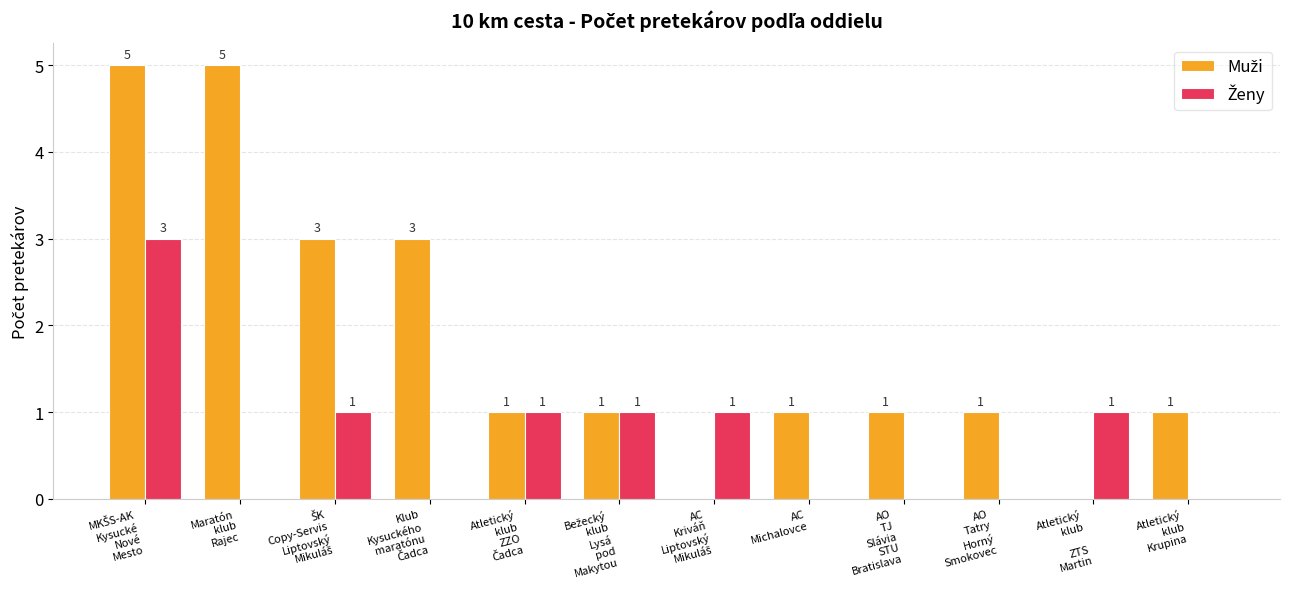

Reading right to left, transcribe all the data shown in this chart.

Muži: Atletický
klub
Krupina=1	Atletický
klub

ZTS
Martin=0	AO
Tatry
Horný
Smokovec=1	AO
TJ
Slávia
STU
Bratislava=1	AC
Michalovce=1	AC
Kriváň
Liptovský
Mikuláš=0	Bežecký
klub
Lysá
pod
Makytou=1	Atletický
klub
ZZO
Čadca=1	Klub
Kysuckého
maratónu
Čadca=3	ŠK
Copy-Servis
Liptovský
Mikuláš=3	Maratón
klub
Rajec=5	MKŠS-AK
Kysucké
Nové
Mesto=5
Ženy: Atletický
klub
Krupina=0	Atletický
klub

ZTS
Martin=1	AO
Tatry
Horný
Smokovec=0	AO
TJ
Slávia
STU
Bratislava=0	AC
Michalovce=0	AC
Kriváň
Liptovský
Mikuláš=1	Bežecký
klub
Lysá
pod
Makytou=1	Atletický
klub
ZZO
Čadca=1	Klub
Kysuckého
maratónu
Čadca=0	ŠK
Copy-Servis
Liptovský
Mikuláš=1	Maratón
klub
Rajec=0	MKŠS-AK
Kysucké
Nové
Mesto=3